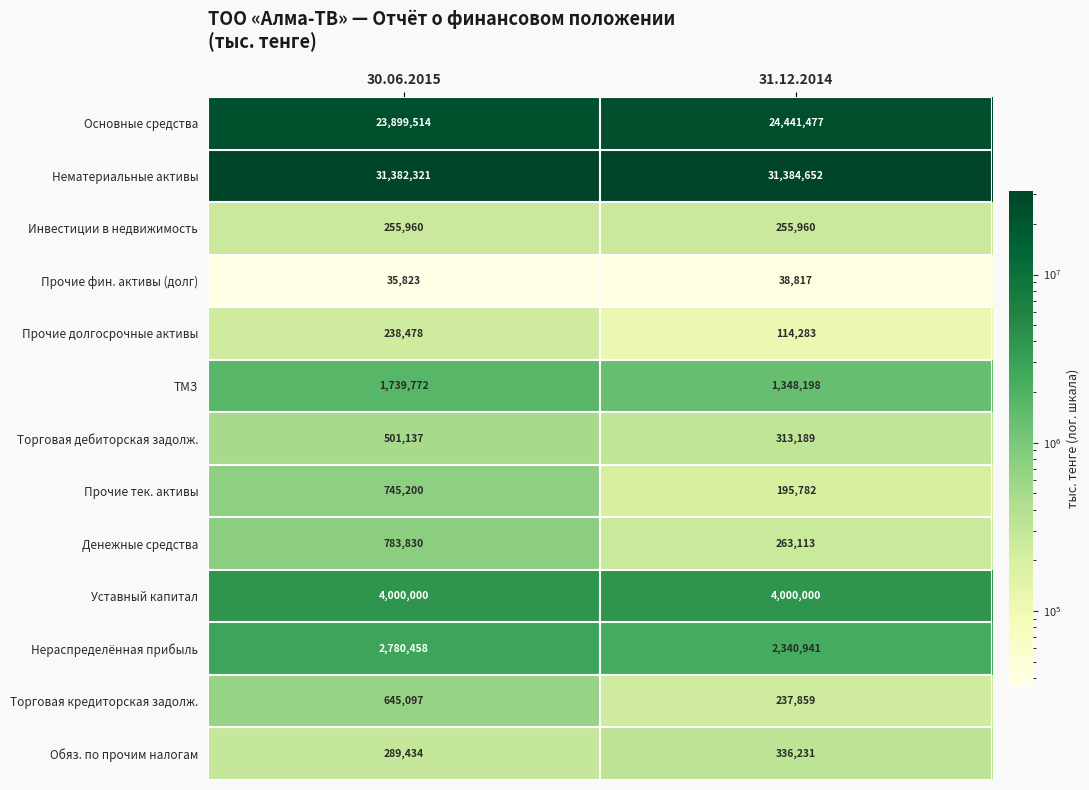

The value of Основные средства at 31.12.2014 is 24441477. True or false?

True